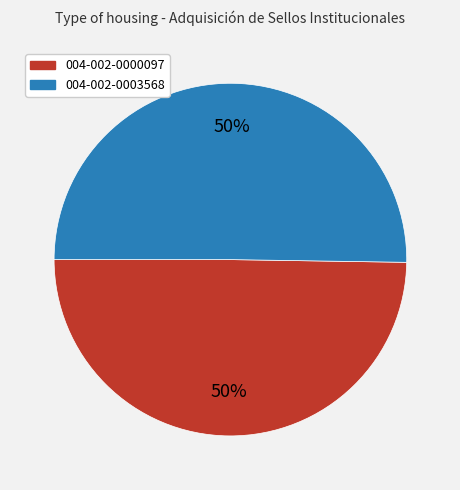

To the nearest percent, what is the average slice percentage?

50%